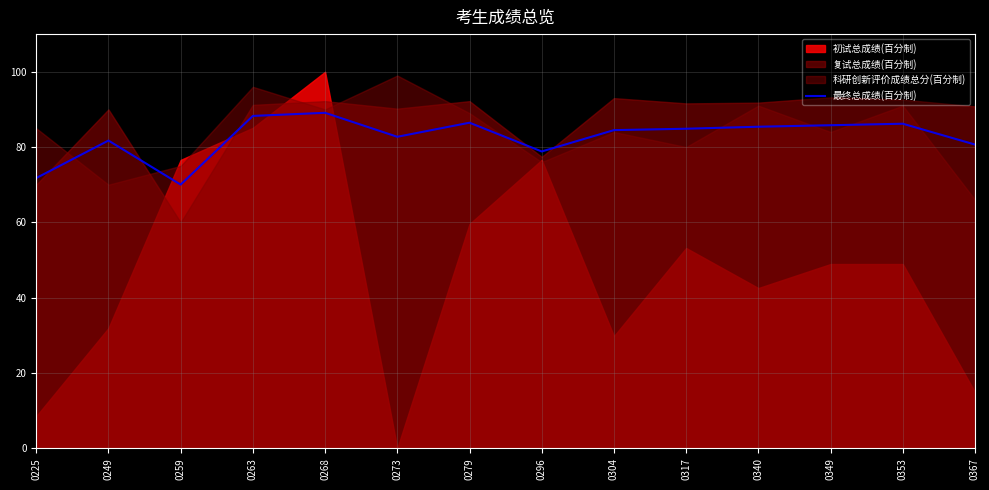

Where does the data first go above 84?

0263